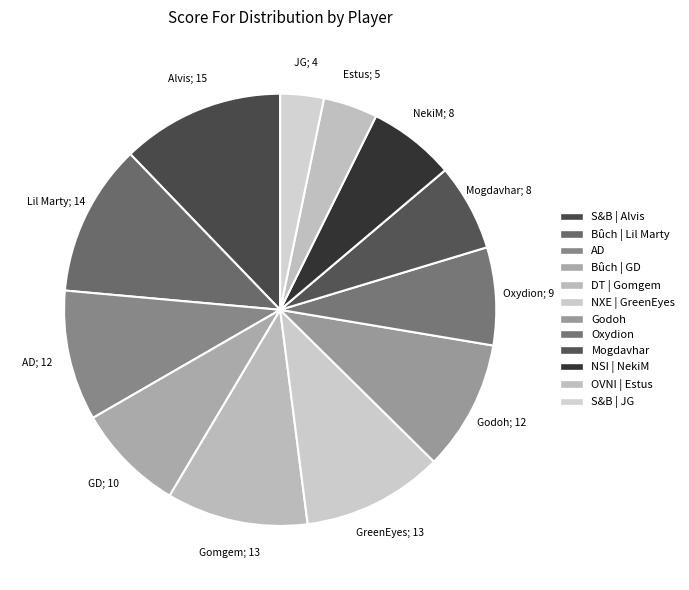

The S&B | Alvis slice represents 12% of the pie. True or false?

True